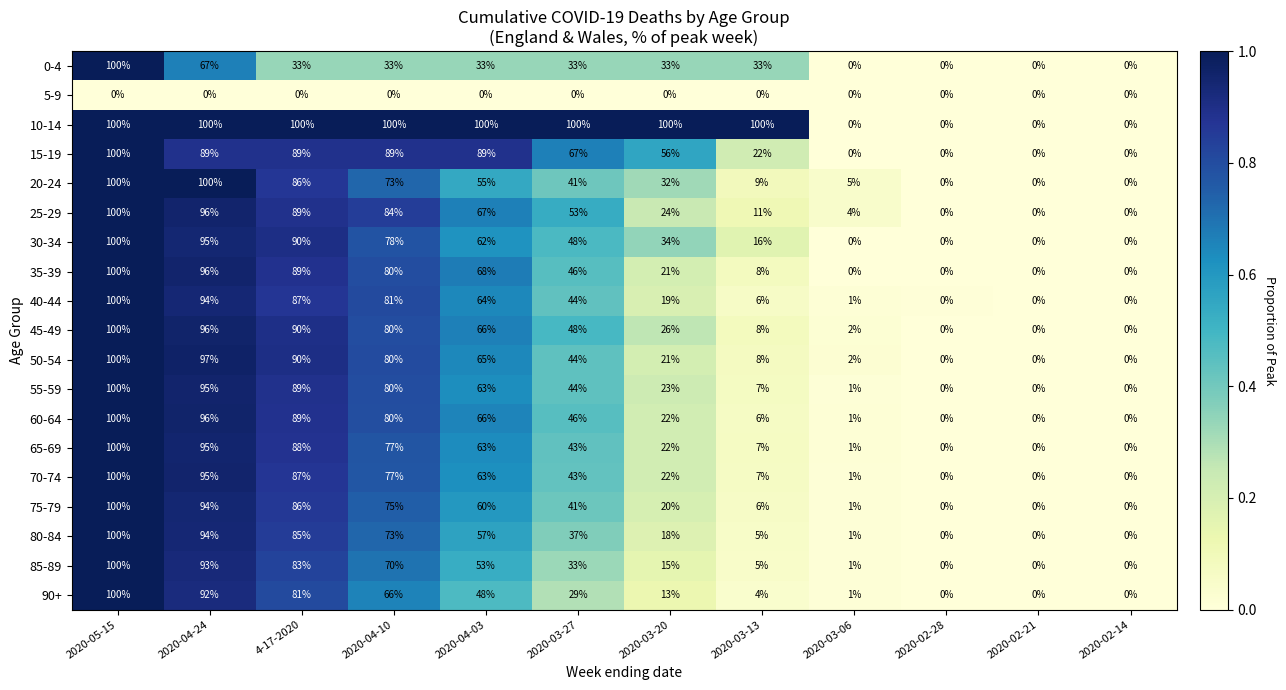

Is the value of 30-34 at 2020-04-03 greater than the value of 90+ at 2020-03-20?

Yes